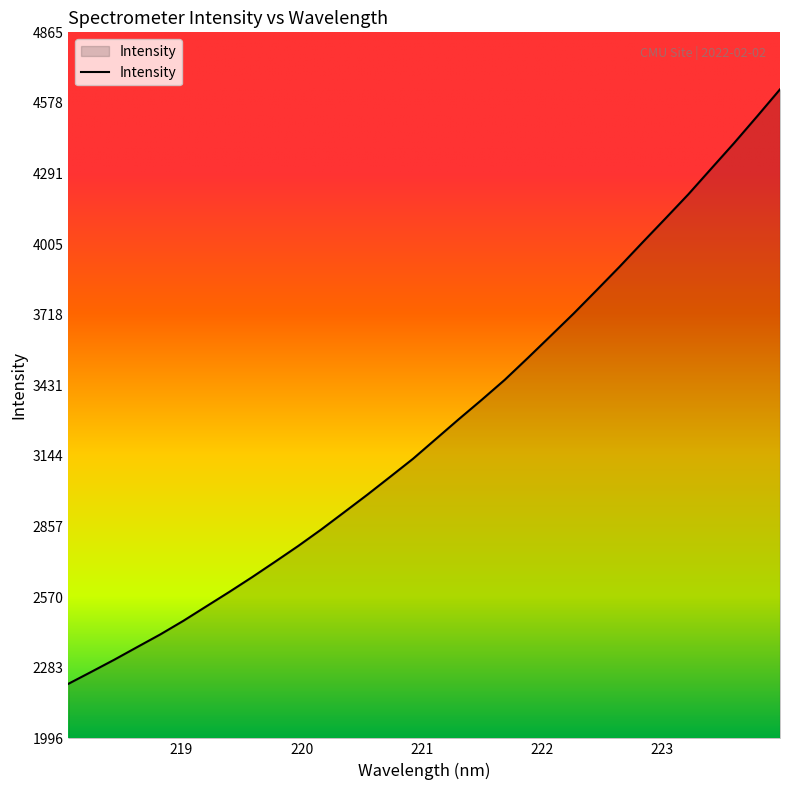

How many lines are shown in the chart?

1